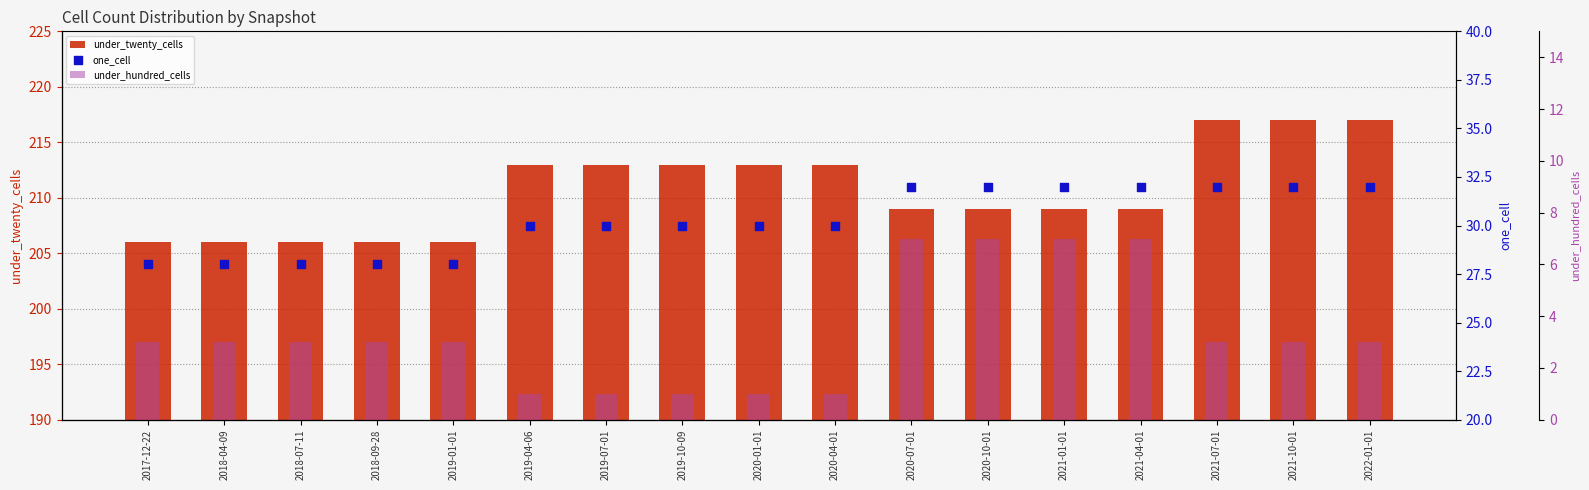

What is the total value across all series at 2019-10-09?

244